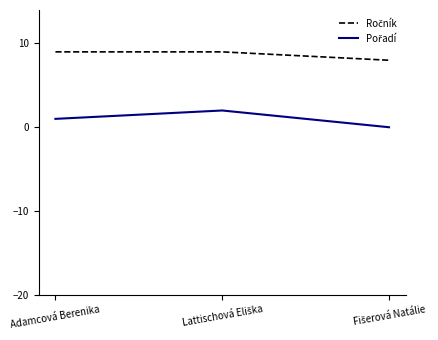

What is the total value across all series at Adamcová Berenika?

10